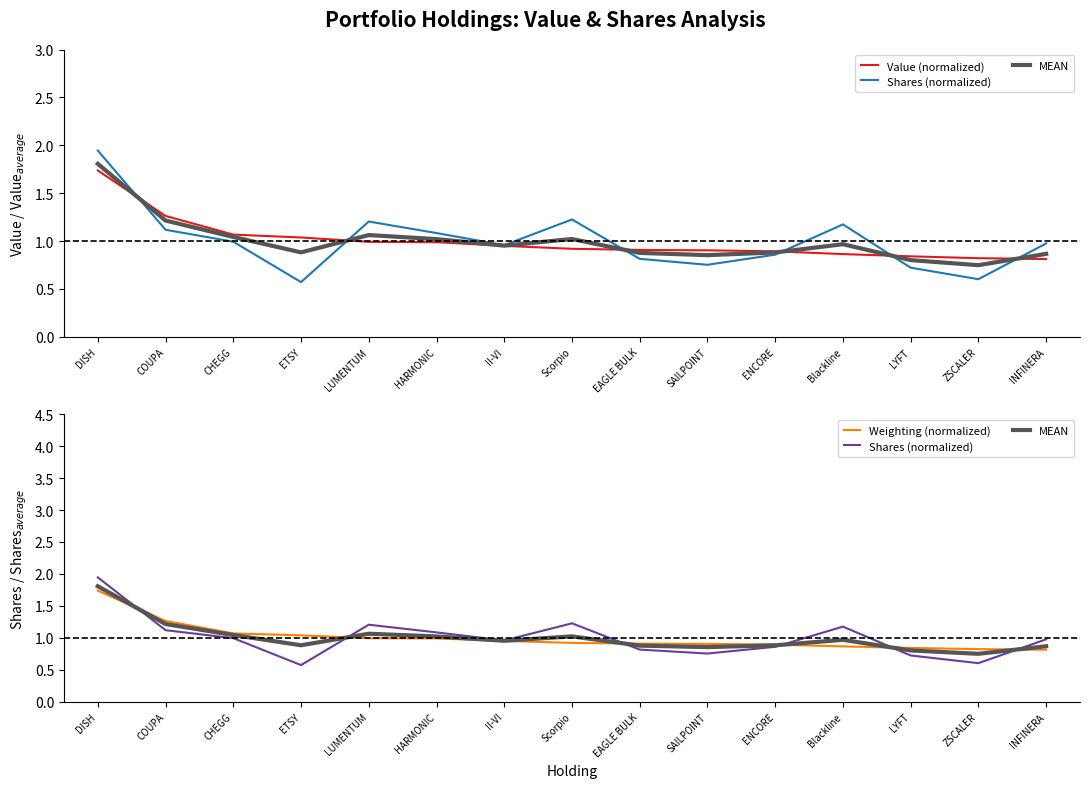

True or false: Shares (normalized) and Weighting (normalized) intersect in this chart.

True